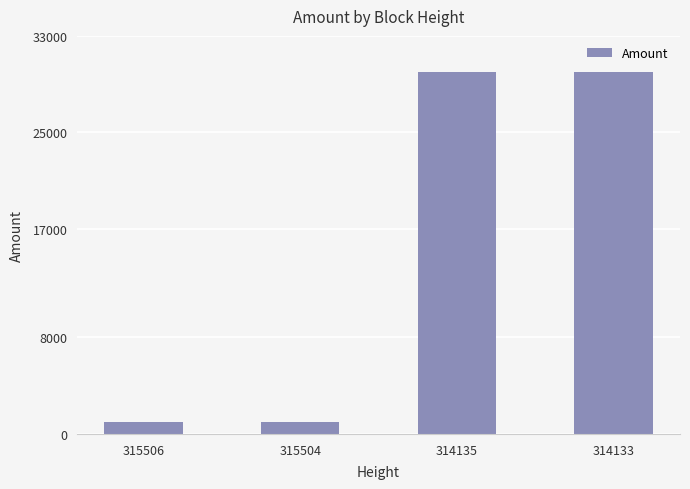

Approximately how many times larger is the value at 314133 compared to 315504?

30.0